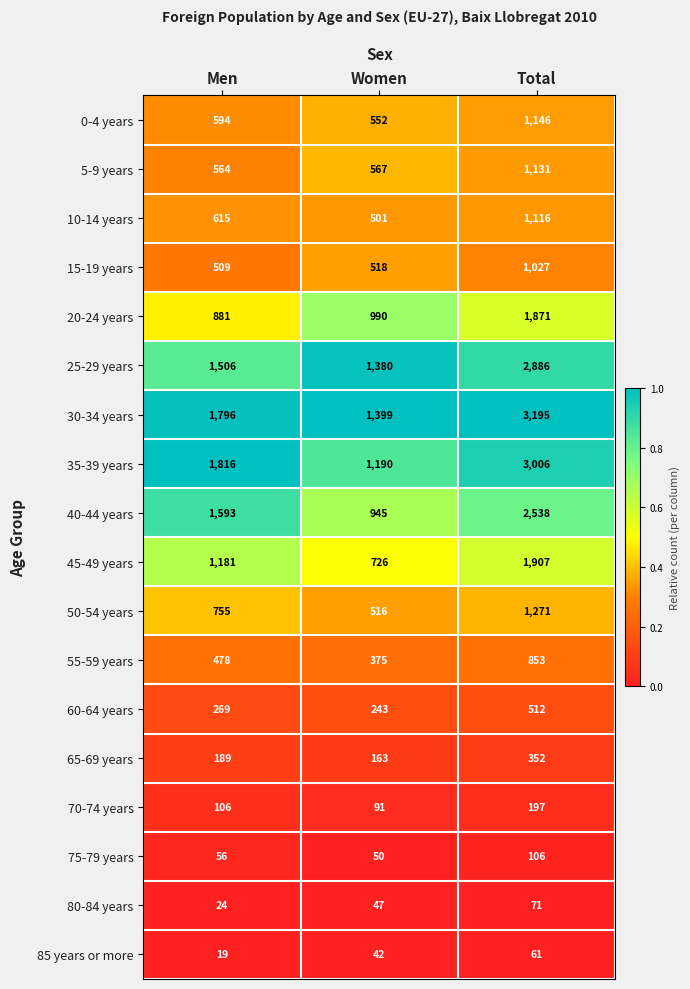

What is the total value across all series at Total?

23246